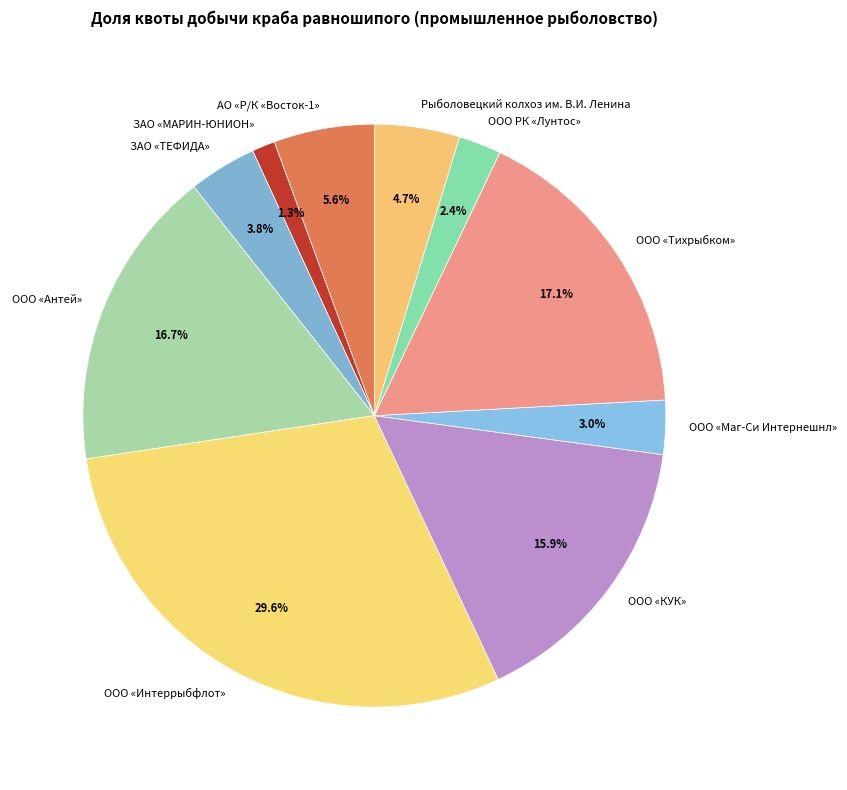

Is there any slice that represents more than half of the pie?

No